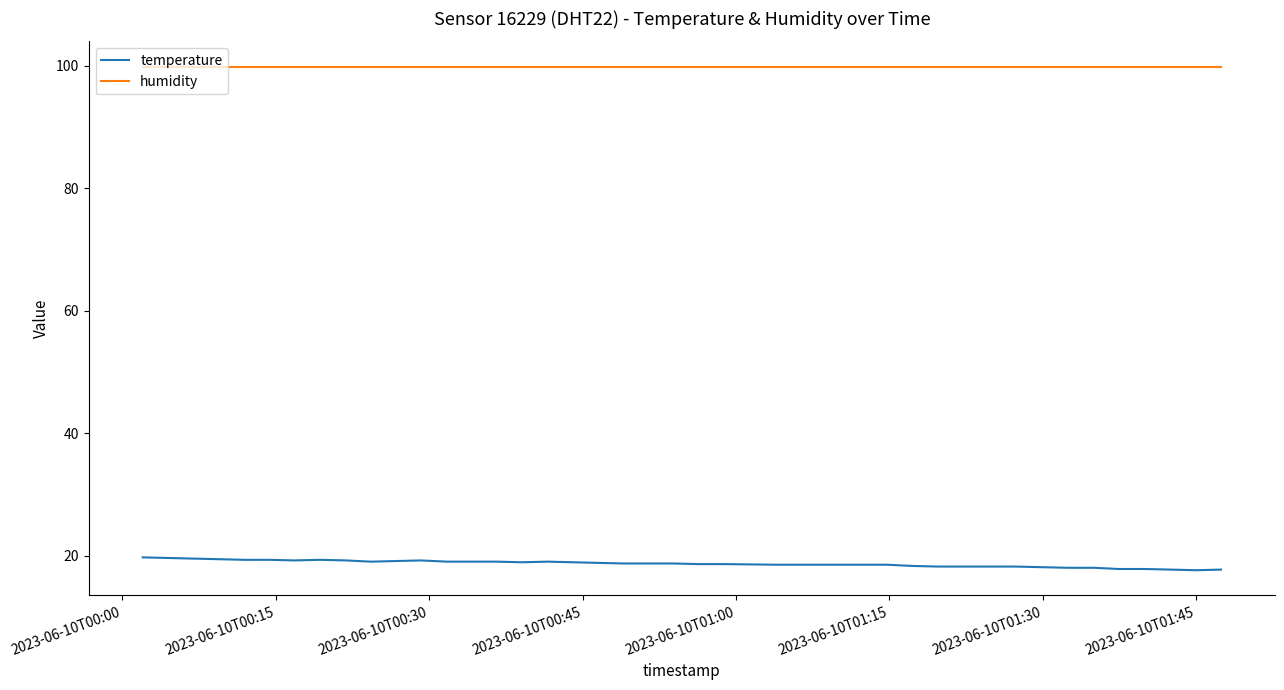

True or false: humidity and temperature cross at least once.

False